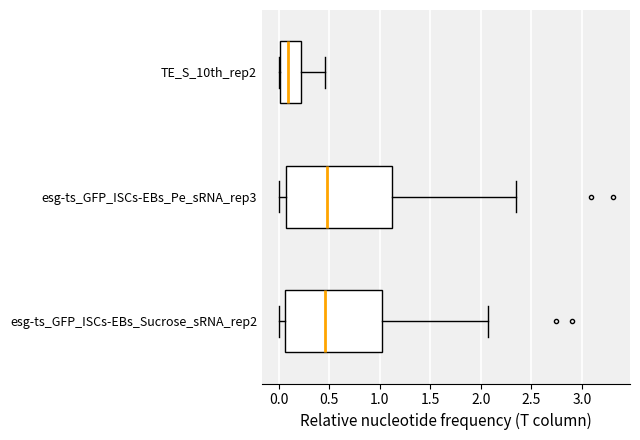

Comparing the boxes themselves (not the whiskers), which one is the widest?

esg-ts_GFP_ISCs-EBs_Pe_sRNA_rep3